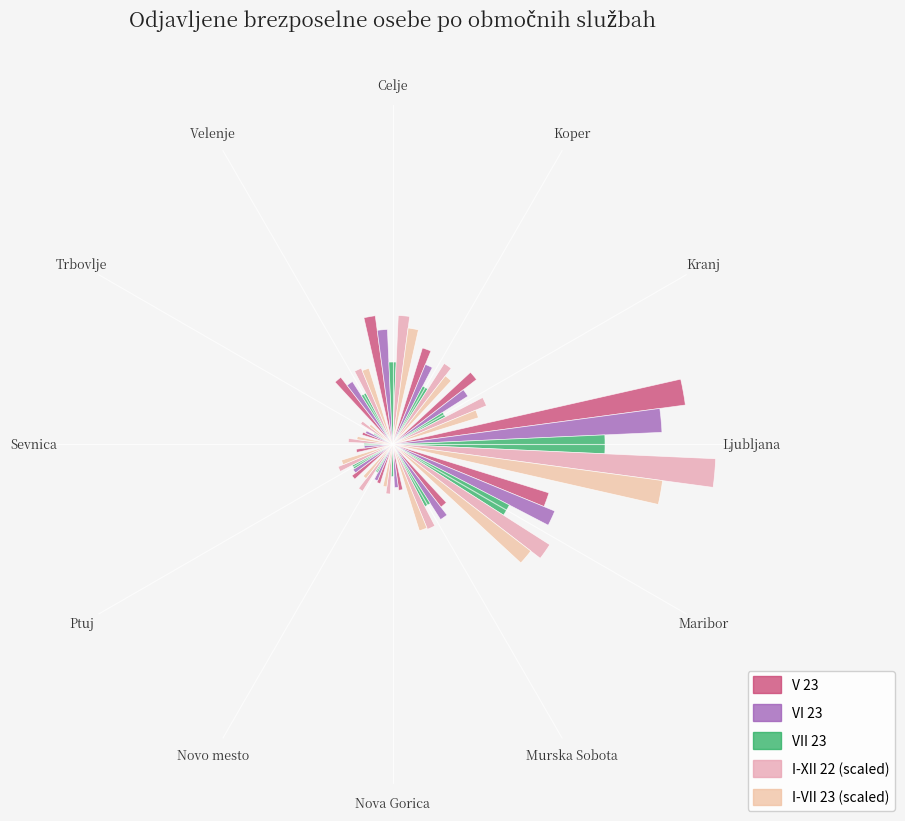

What is the highest value of the V 23 series?

1364.0